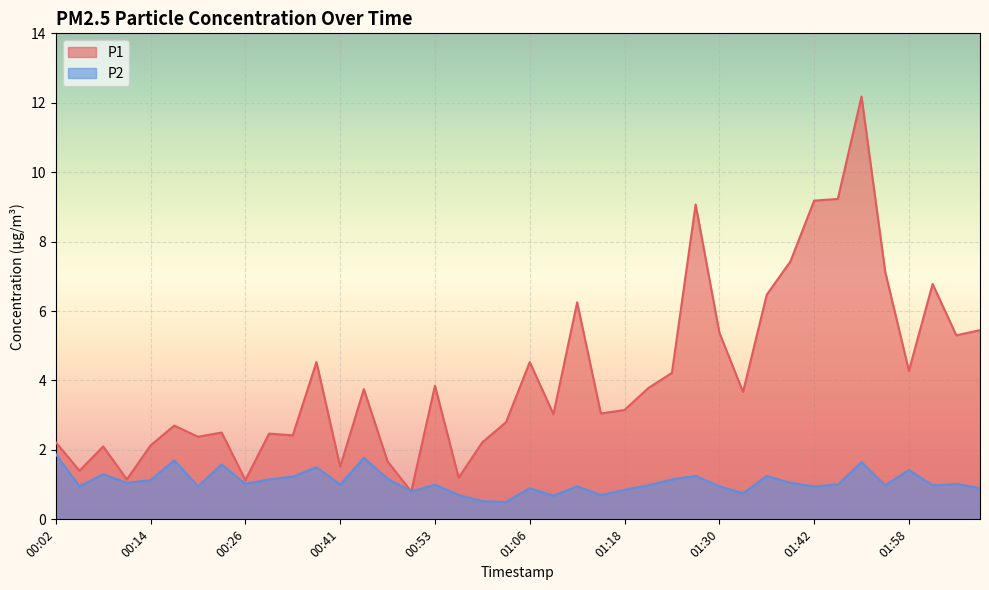

What position from the left is 00:32?

11